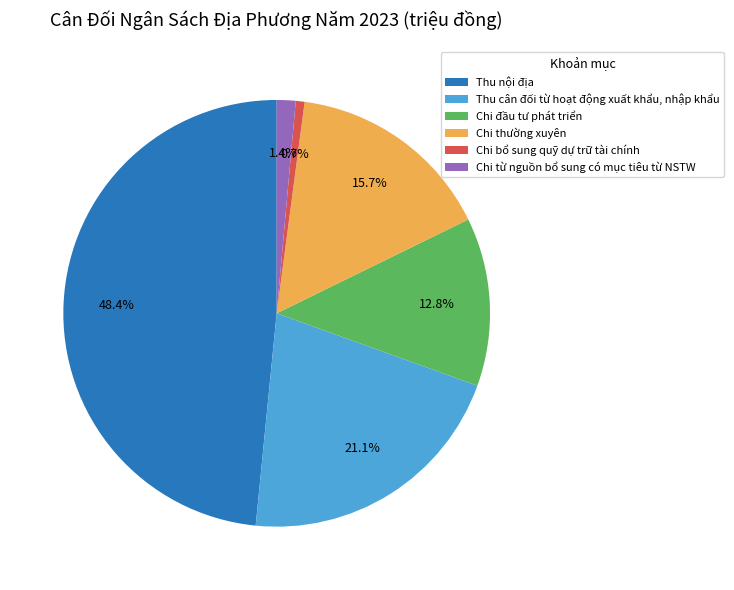

Approximately how many times larger is the value at Chi bổ sung quỹ dự trữ tài chính compared to Chi từ nguồn bổ sung có mục tiêu từ NSTW?

0.5